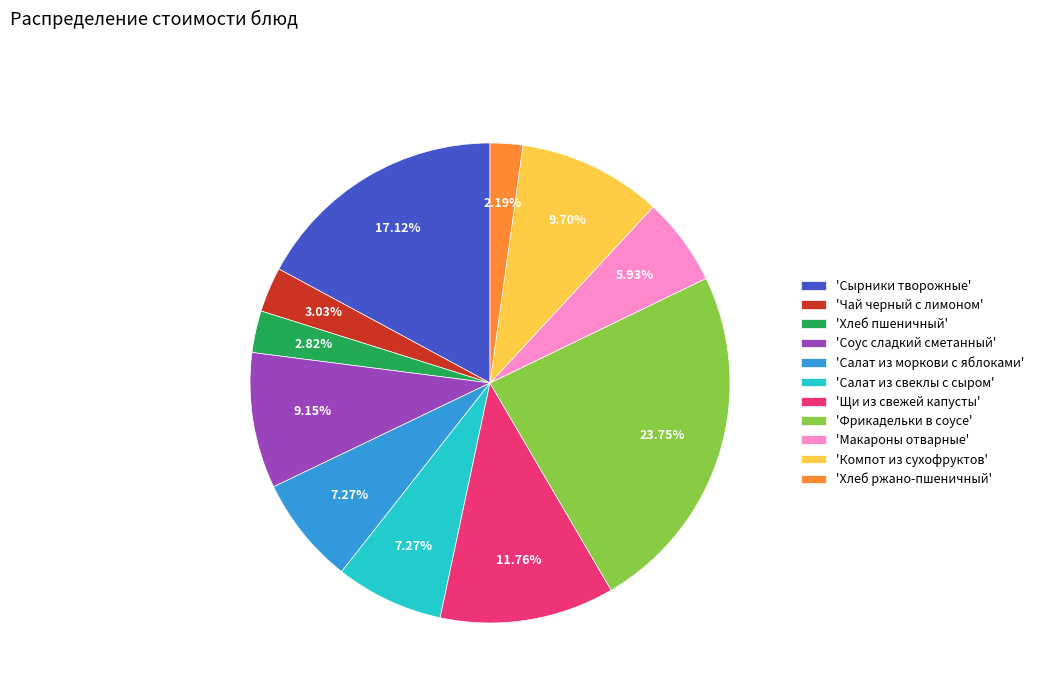

To the nearest percent, what is the difference between the largest and smallest slice percentages?

22%